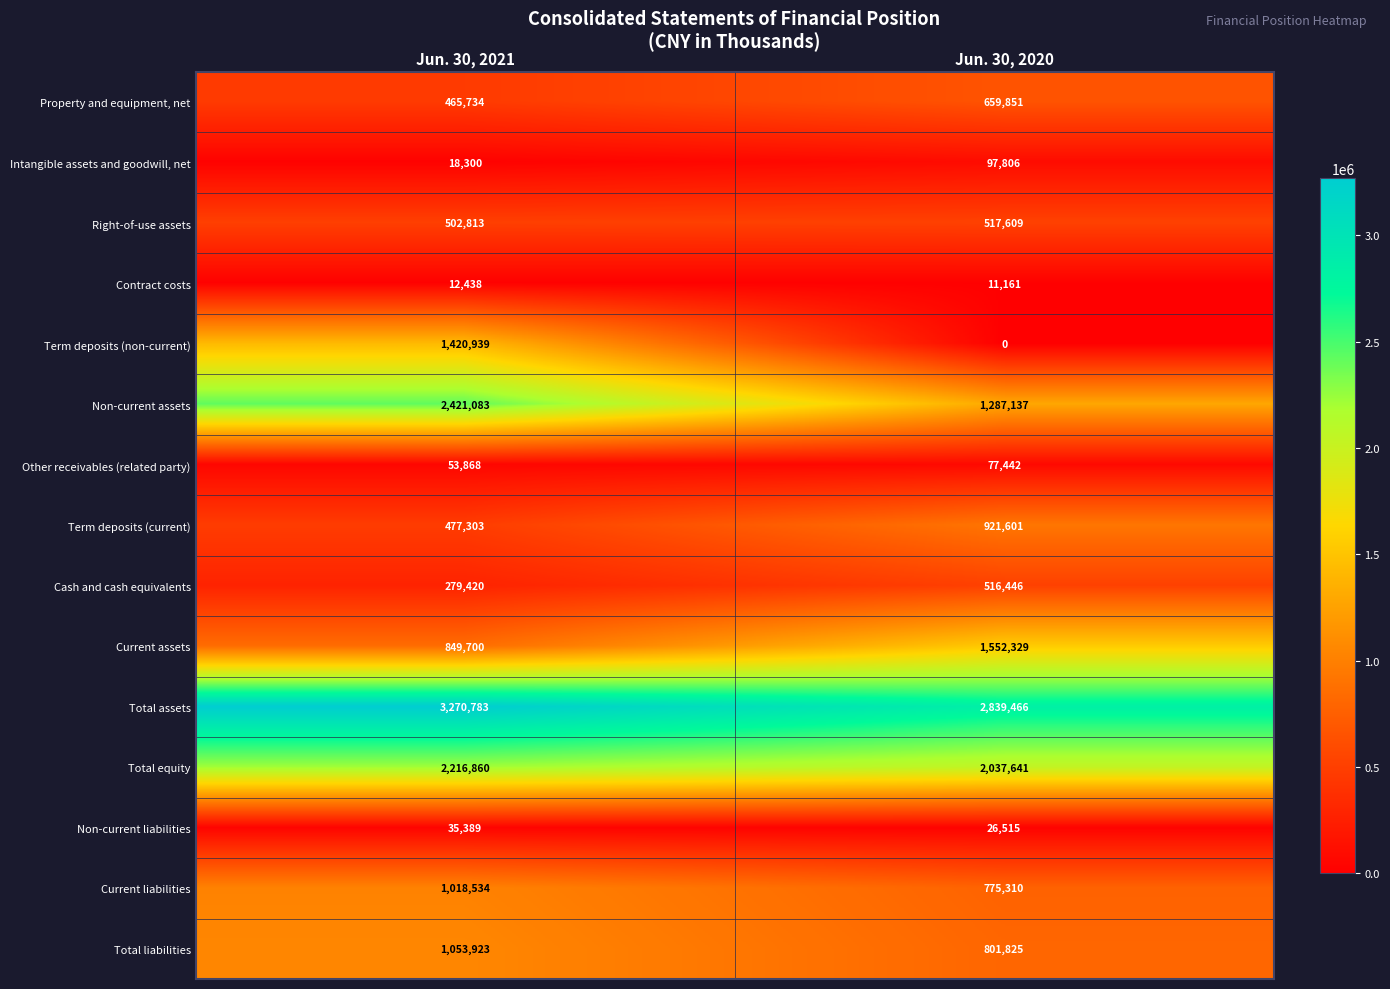

At which category does the chart reach its minimum across all series?

Jun. 30, 2020